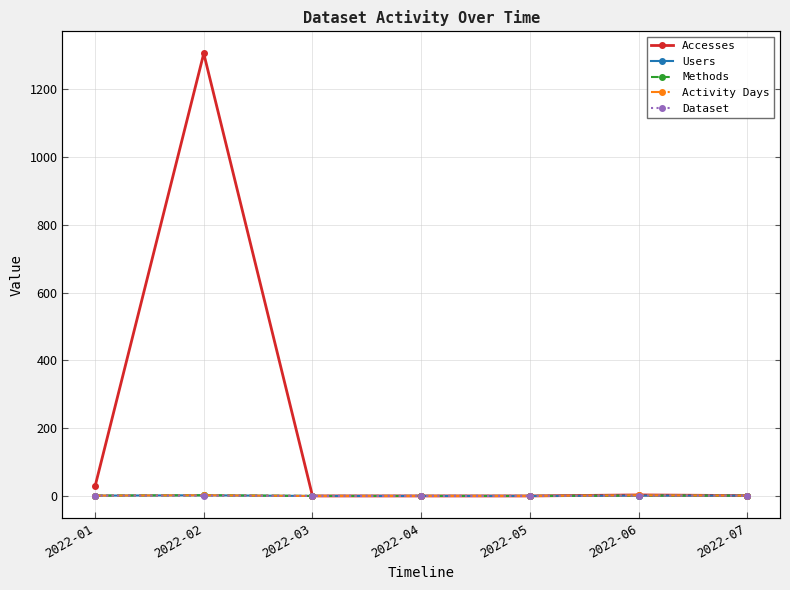

Reading left to right, list all the values displayed in this chart.

Accesses: 2022-01=28	2022-02=1306	2022-03=0	2022-04=0	2022-05=0	2022-06=3	2022-07=1
Users: 2022-01=1	2022-02=2	2022-03=0	2022-04=0	2022-05=0	2022-06=1	2022-07=1
Methods: 2022-01=1	2022-02=2	2022-03=0	2022-04=0	2022-05=0	2022-06=1	2022-07=1
Activity Days: 2022-01=1	2022-02=2	2022-03=0	2022-04=0	2022-05=0	2022-06=2	2022-07=1
Dataset: 2022-01=1	2022-02=1	2022-03=0	2022-04=0	2022-05=0	2022-06=1	2022-07=1